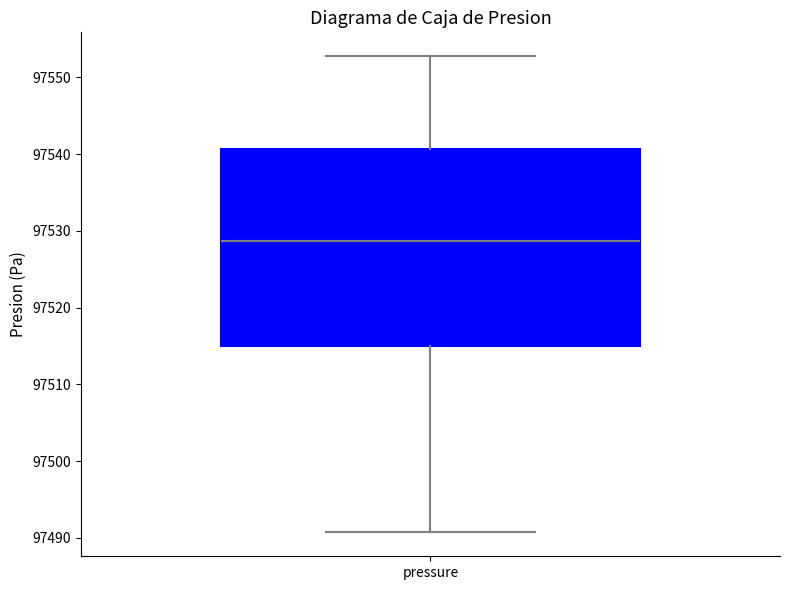

Transcribe this box plot: give where the median line is, the range the box spans, and where the two whiskers end, as read against the y-axis. The values are not printed on the chart, so give them approximately, as read against the axis.

median 97529, box 97515 to 97541, whiskers 97491 to 97553